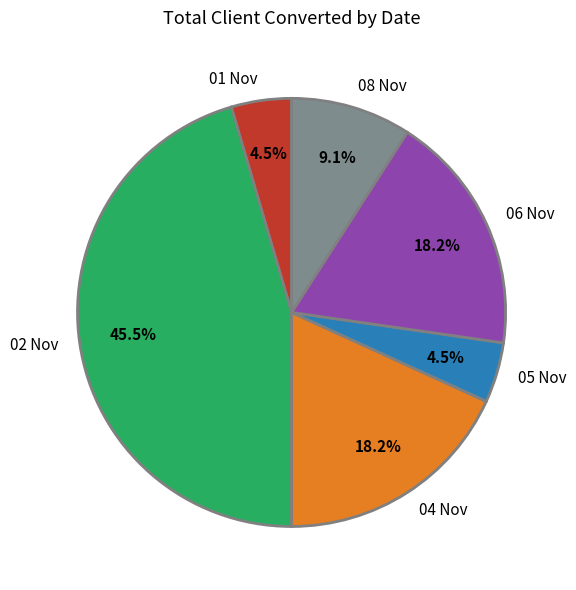

To the nearest percent, what is the difference between the 04 Nov and 05 Nov slice percentages?

14%